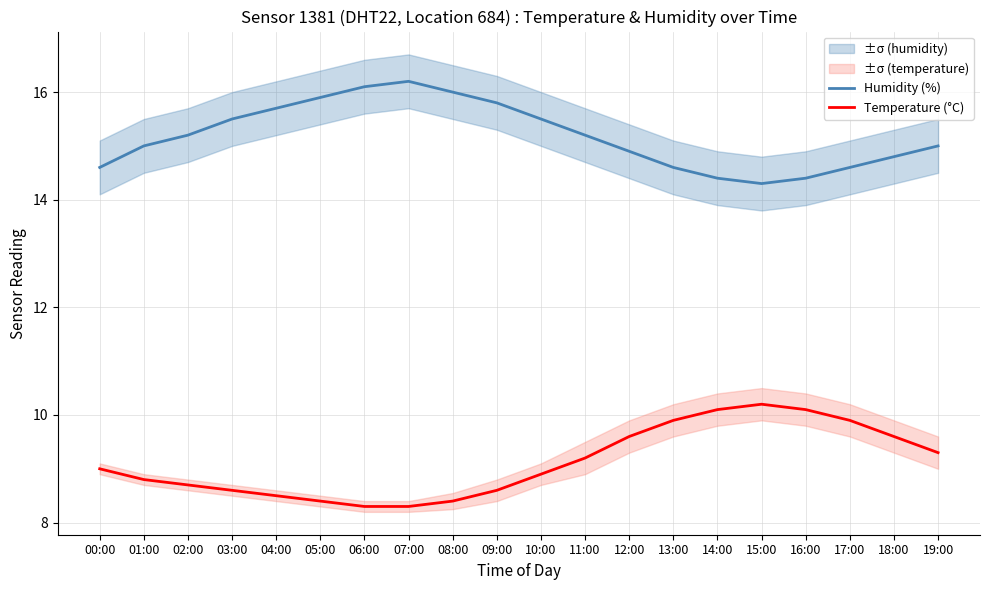

Reading left to right, transcribe all the data shown in this chart.

Humidity (%): 14.6	15.0	15.2	15.5	15.7	15.9	16.1	16.2	16.0	15.8	15.5	15.2	14.9	14.6	14.4	14.3	14.4	14.6	14.8	15.0
Temperature (°C): 9.0	8.8	8.7	8.6	8.5	8.4	8.3	8.3	8.4	8.6	8.9	9.2	9.6	9.9	10.1	10.2	10.1	9.9	9.6	9.3